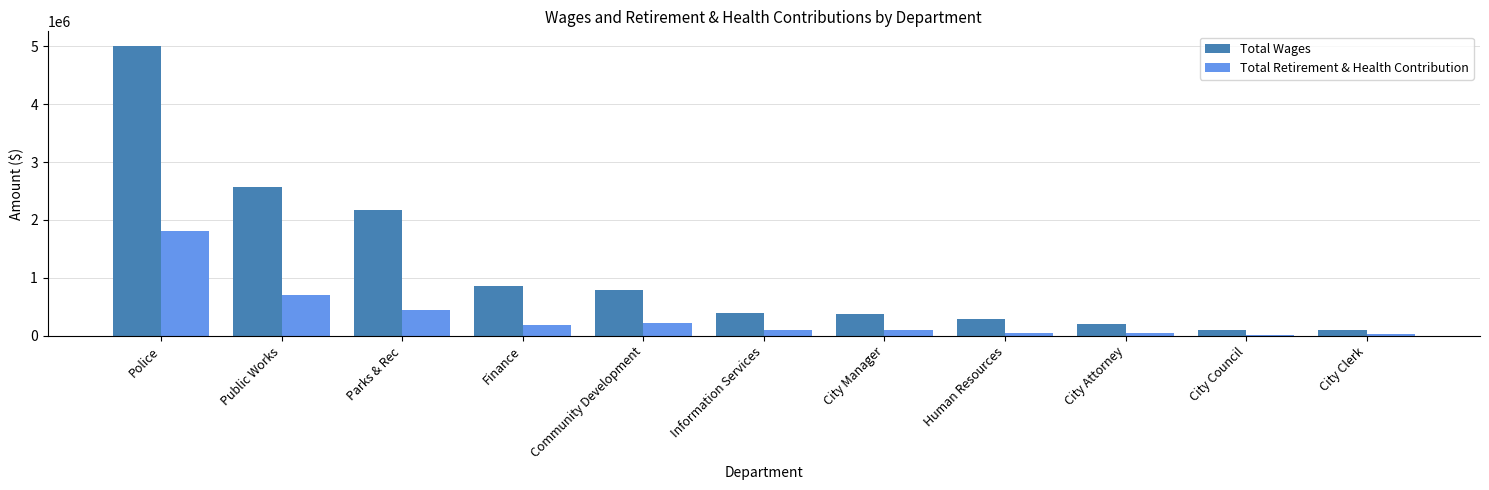

What is the sum of the Total Wages values at City Clerk and Finance?

970172